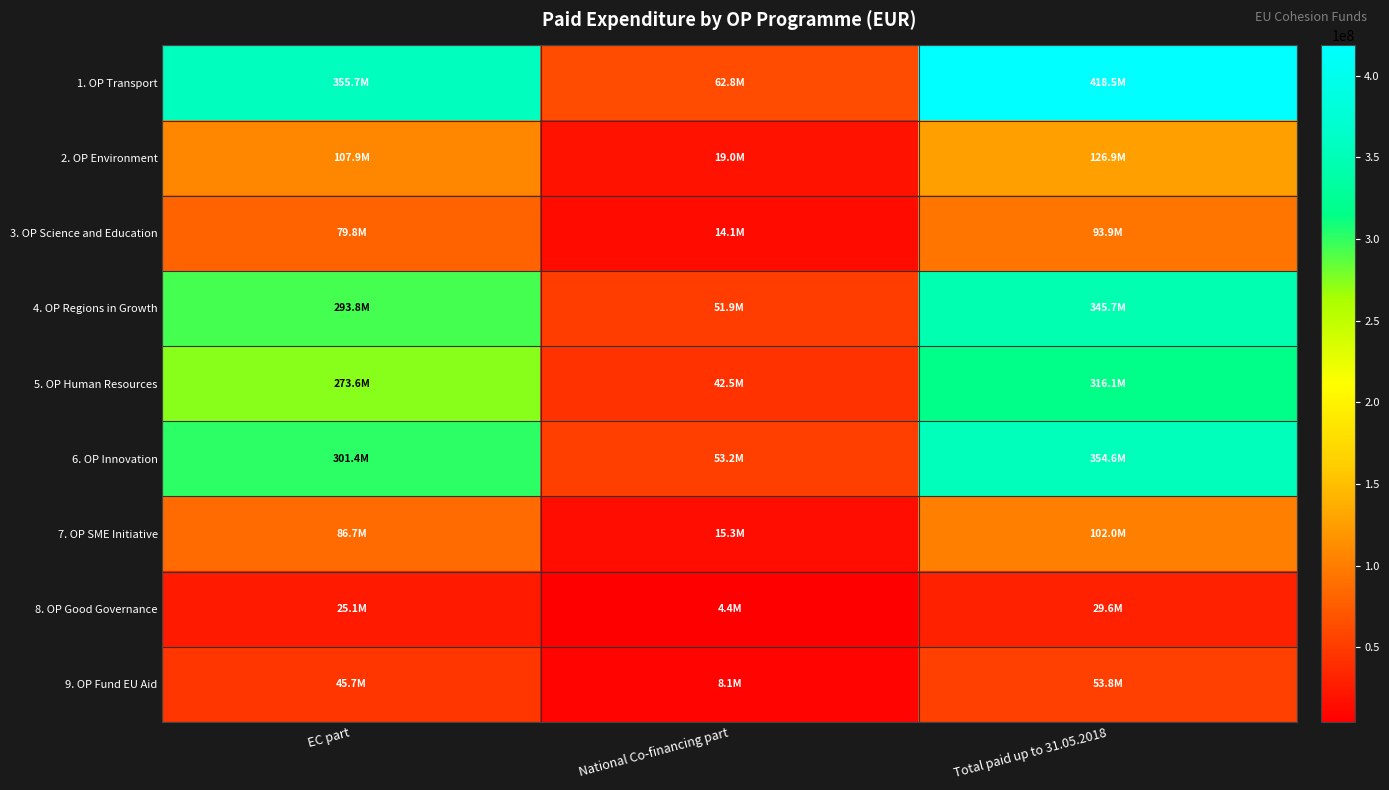

Reading left to right, transcribe all the data shown in this chart.

1. OP Transport: EC part=355747154.6	National Co-financing part=62778909.6	Total paid up to 31.05.2018=418526064.2
2. OP Environment: EC part=107852570.6	National Co-financing part=19032806.6	Total paid up to 31.05.2018=126885377.2
3. OP Science and Education: EC part=79847429.4	National Co-financing part=14090722.8	Total paid up to 31.05.2018=93938152.2
4. OP Regions in Growth: EC part=293816959.4	National Co-financing part=51850051.7	Total paid up to 31.05.2018=345667011.0
5. OP Human Resources: EC part=273649668.5	National Co-financing part=42470568.0	Total paid up to 31.05.2018=316120236.5
6. OP Innovation: EC part=301379870.8	National Co-financing part=53184683.1	Total paid up to 31.05.2018=354564553.8
7. OP SME Initiative: EC part=86700000.0	National Co-financing part=15300000.0	Total paid up to 31.05.2018=102000000.0
8. OP Good Governance: EC part=25146174.8	National Co-financing part=4437560.3	Total paid up to 31.05.2018=29583735.1
9. OP Fund EU Aid: EC part=45711564.7	National Co-financing part=8066746.7	Total paid up to 31.05.2018=53778311.4